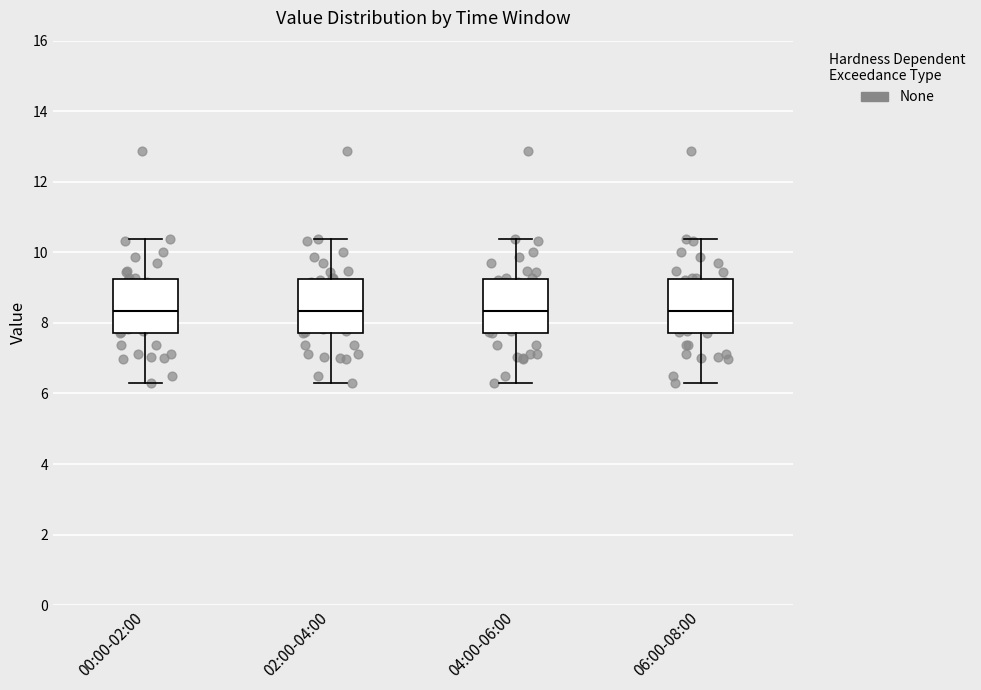

Reading left to right, read every box against the y-axis: the position of its median line, the range the box covers, and the ends of its whiskers. The values are not printed on the chart, so give them approximately, as read against the axis.

00:00-02:00: median 8.4, box 7.8 to 9.2, whiskers 6.4 to 10.4
02:00-04:00: median 8.4, box 7.8 to 9.2, whiskers 6.4 to 10.4
04:00-06:00: median 8.4, box 7.8 to 9.2, whiskers 6.4 to 10.4
06:00-08:00: median 8.4, box 7.8 to 9.2, whiskers 6.4 to 10.4